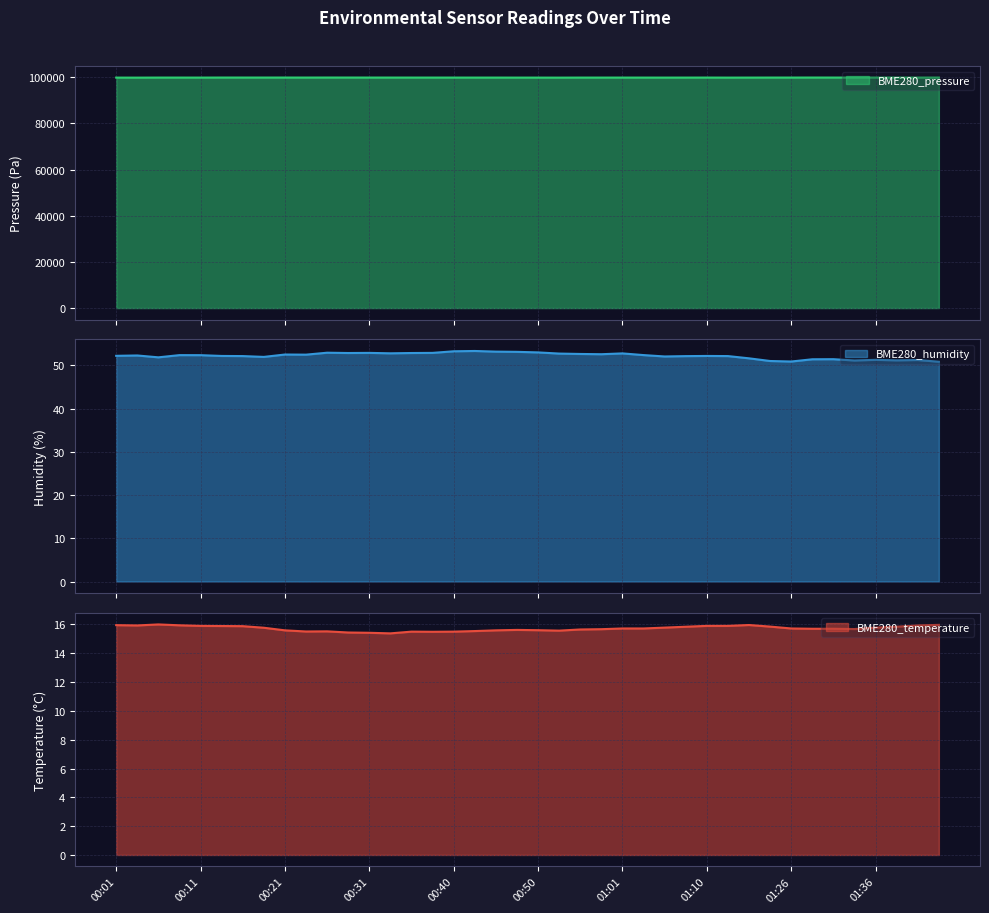

What is the difference between the BME280_pressure values at 00:21 and 00:36?

9.9